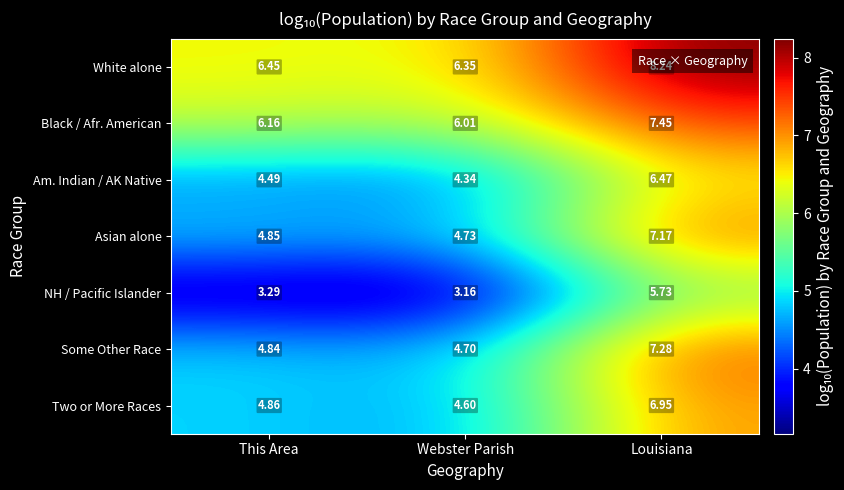

Which series has the widest spread of values?

Some Other Race